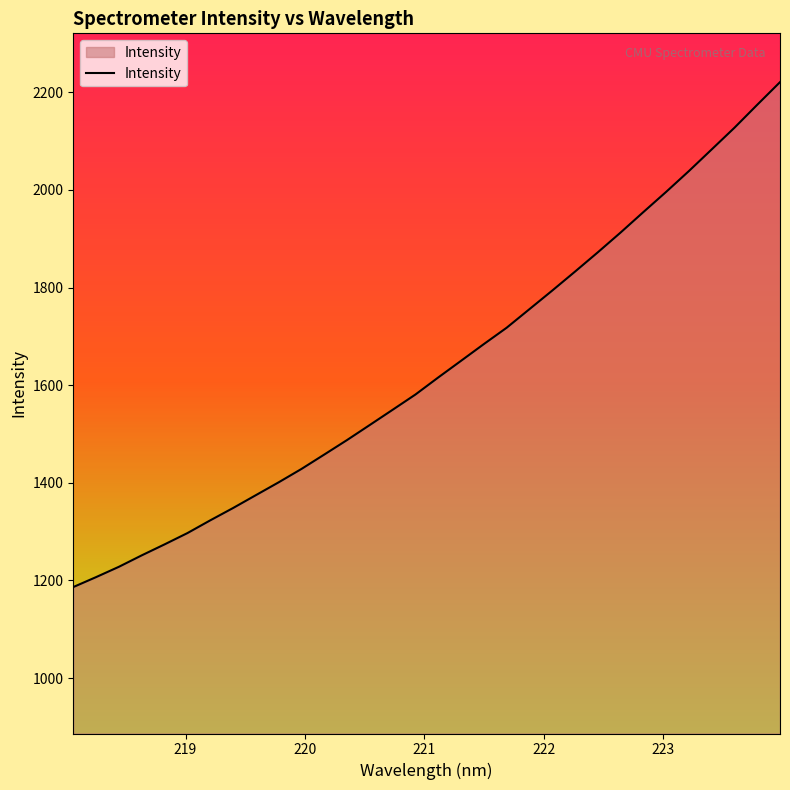

How many lines are shown in the chart?

1